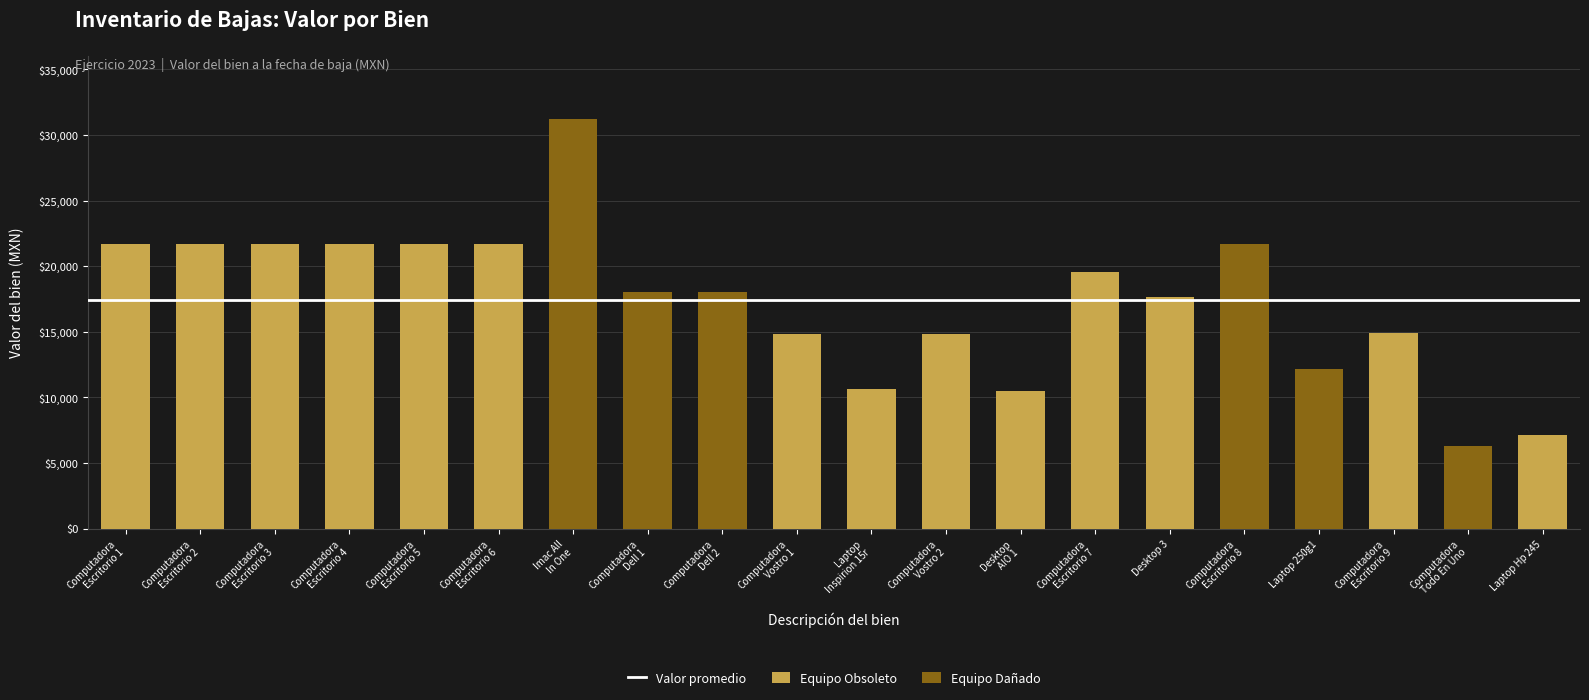

Count the number of values greater than 14853.

14